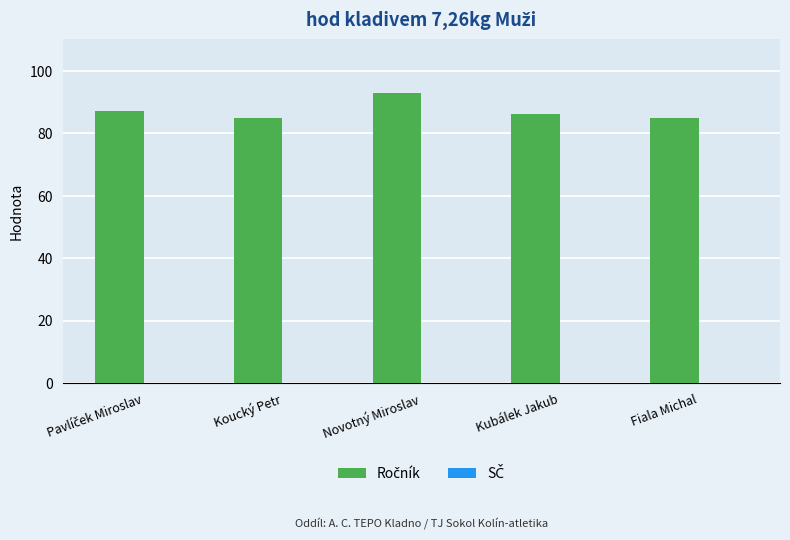

Which label corresponds to the largest value in the chart?

Novotný Miroslav